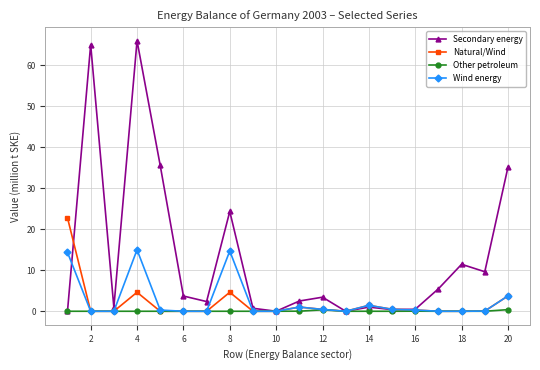

What is the highest value of the Wind energy series?

15.0